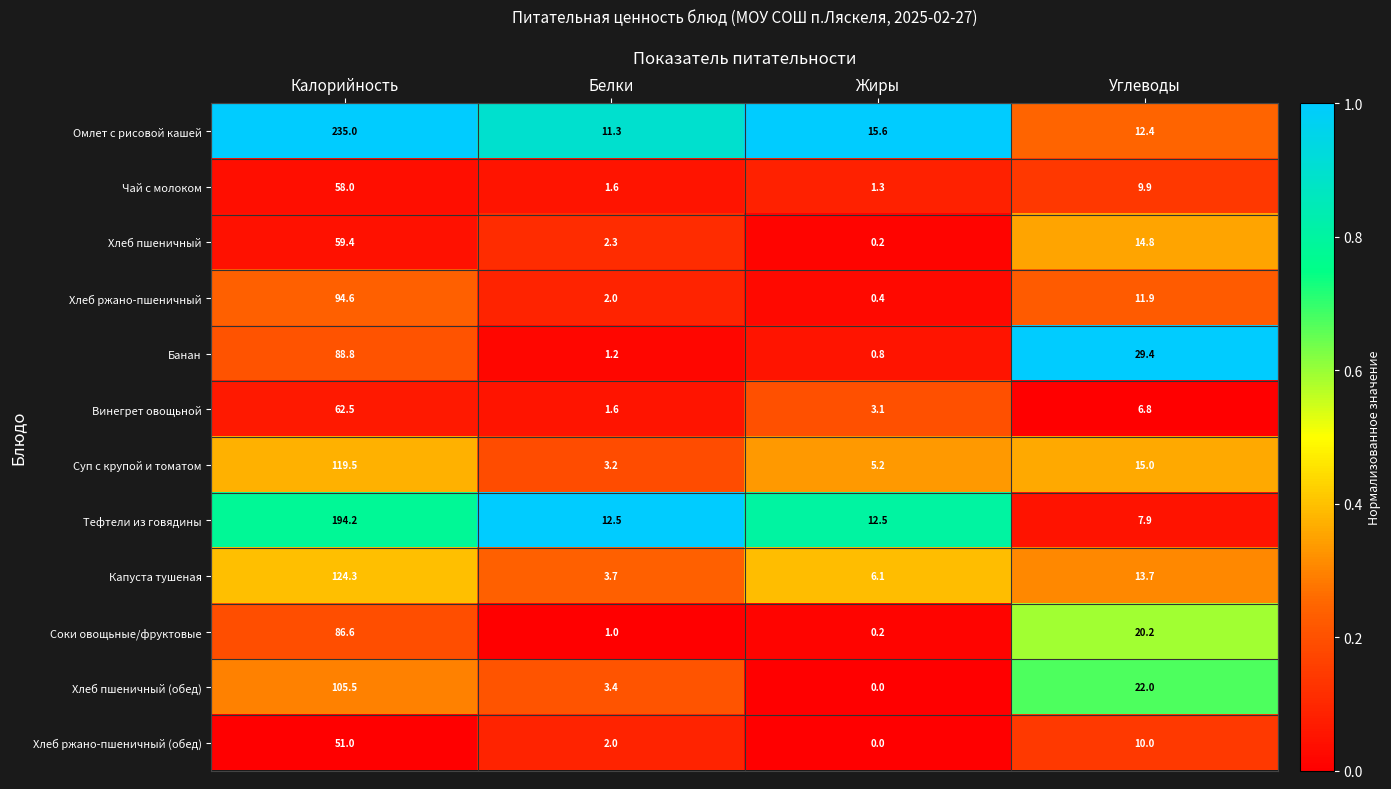

List the labels in order of Хлеб пшеничный (обед) value, smallest first.

Жиры, Белки, Углеводы, Калорийность